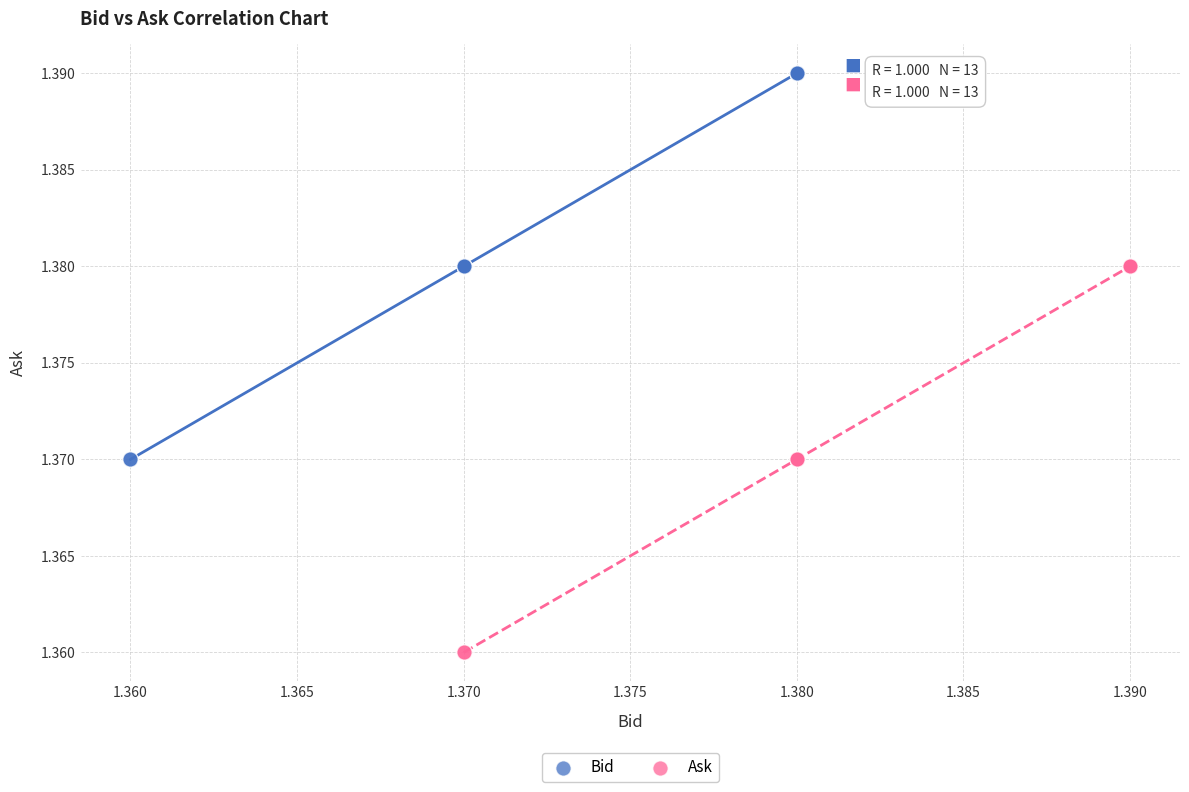

Which series contains the highest Y value?

Bid